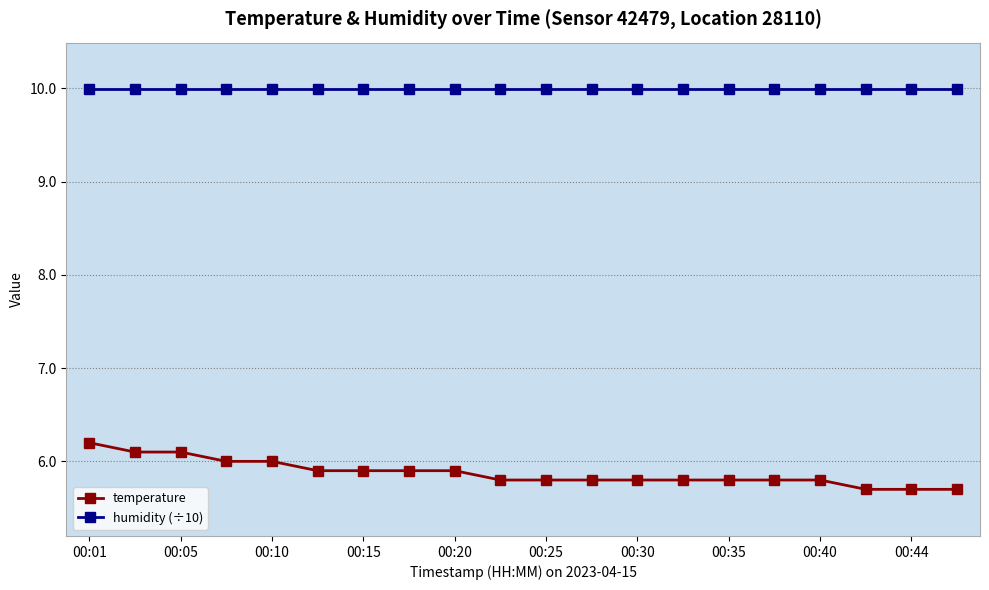

At how many categories does at least one series exceed 7?

20